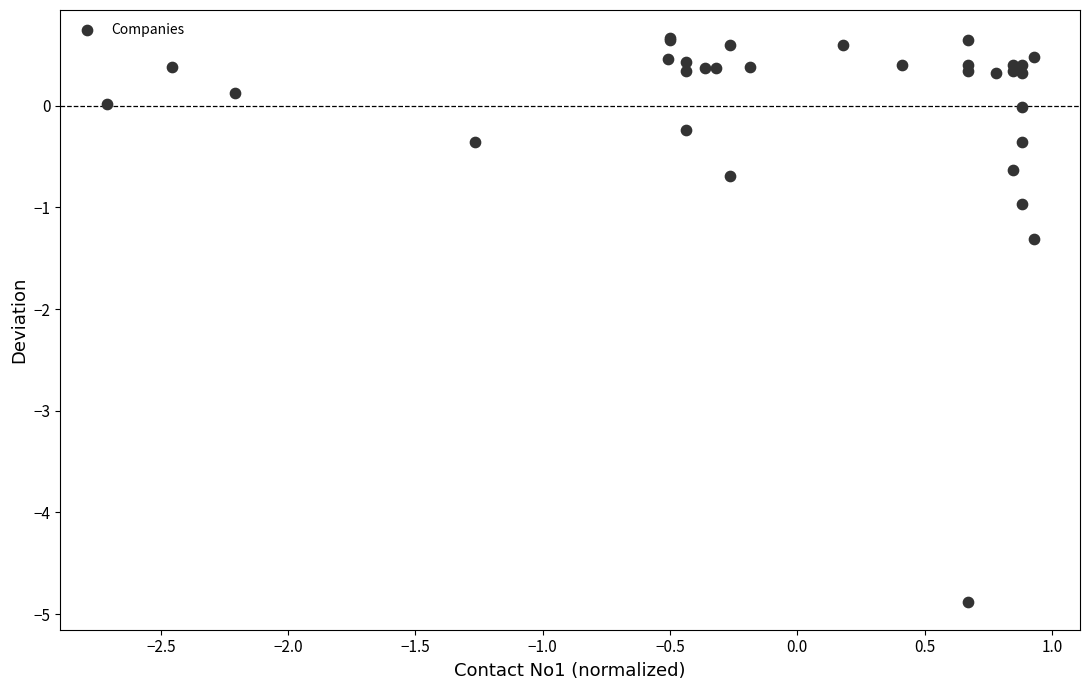

What Y value in the scatter plot is closest to -2?

-1.3